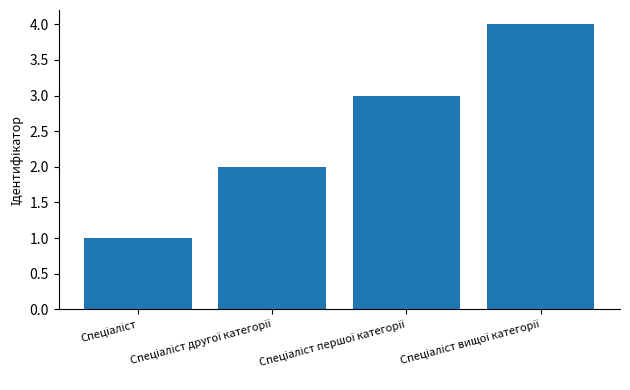

What is the sum of all values?

10